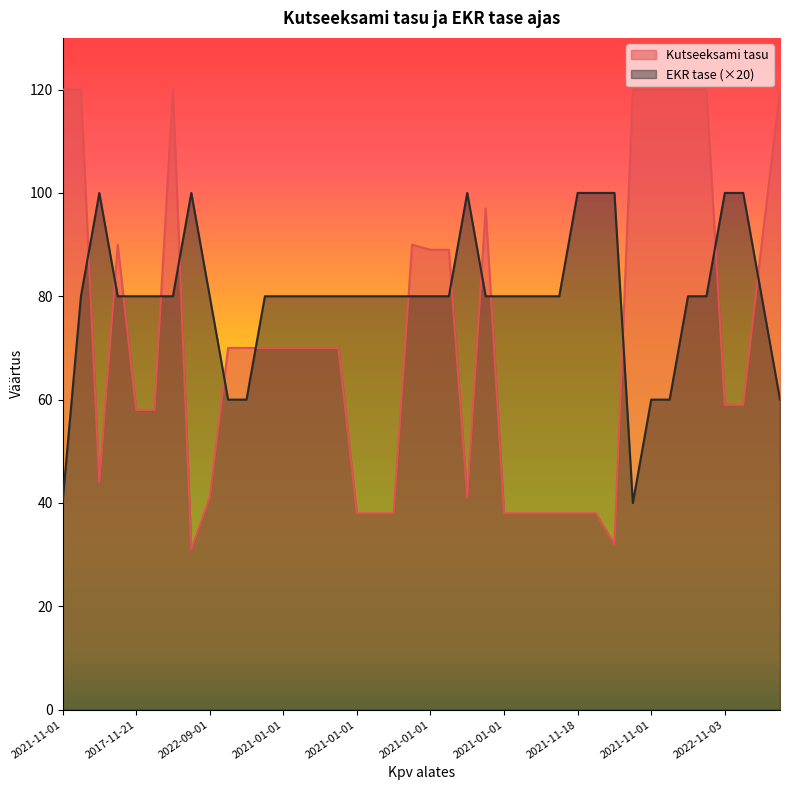

How many categories are shown in the chart?

40